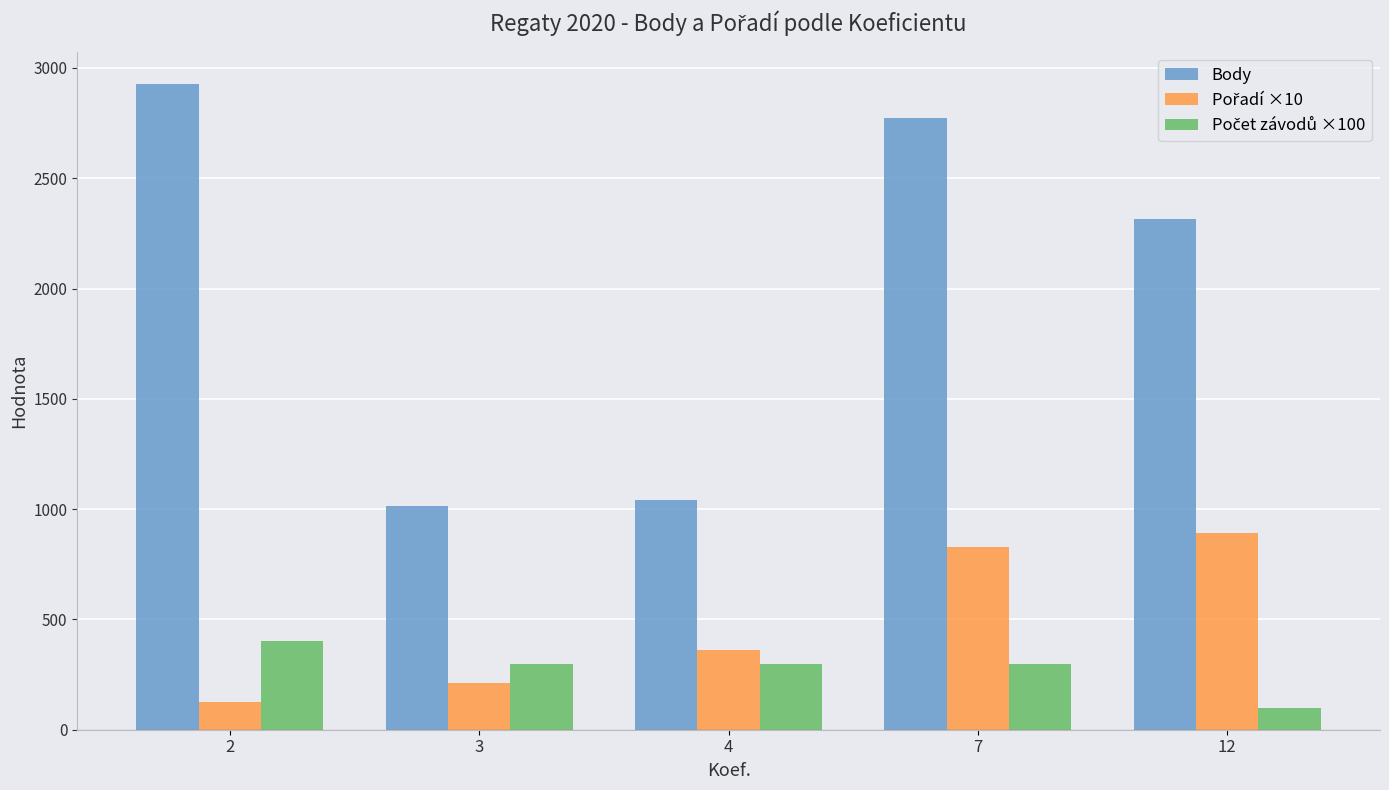

Which series has the largest total across all categories?

Body